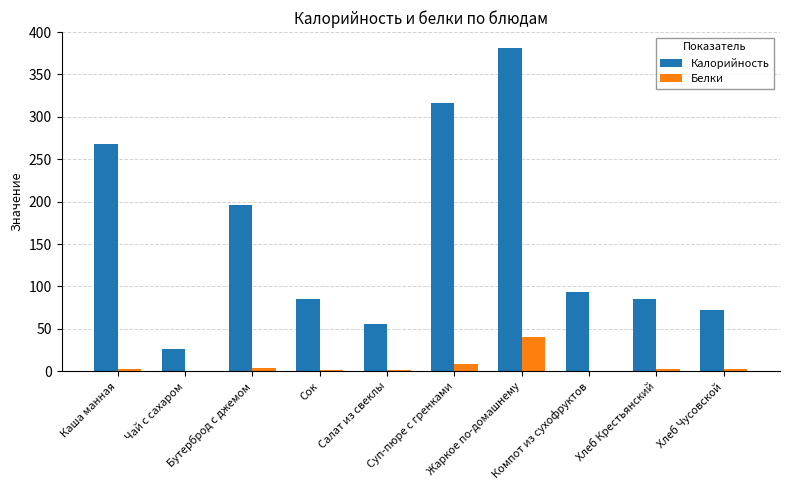

Is the value of Калорийность at Чай с сахаром greater than the value of Белки at Жаркое по-домашнему?

No